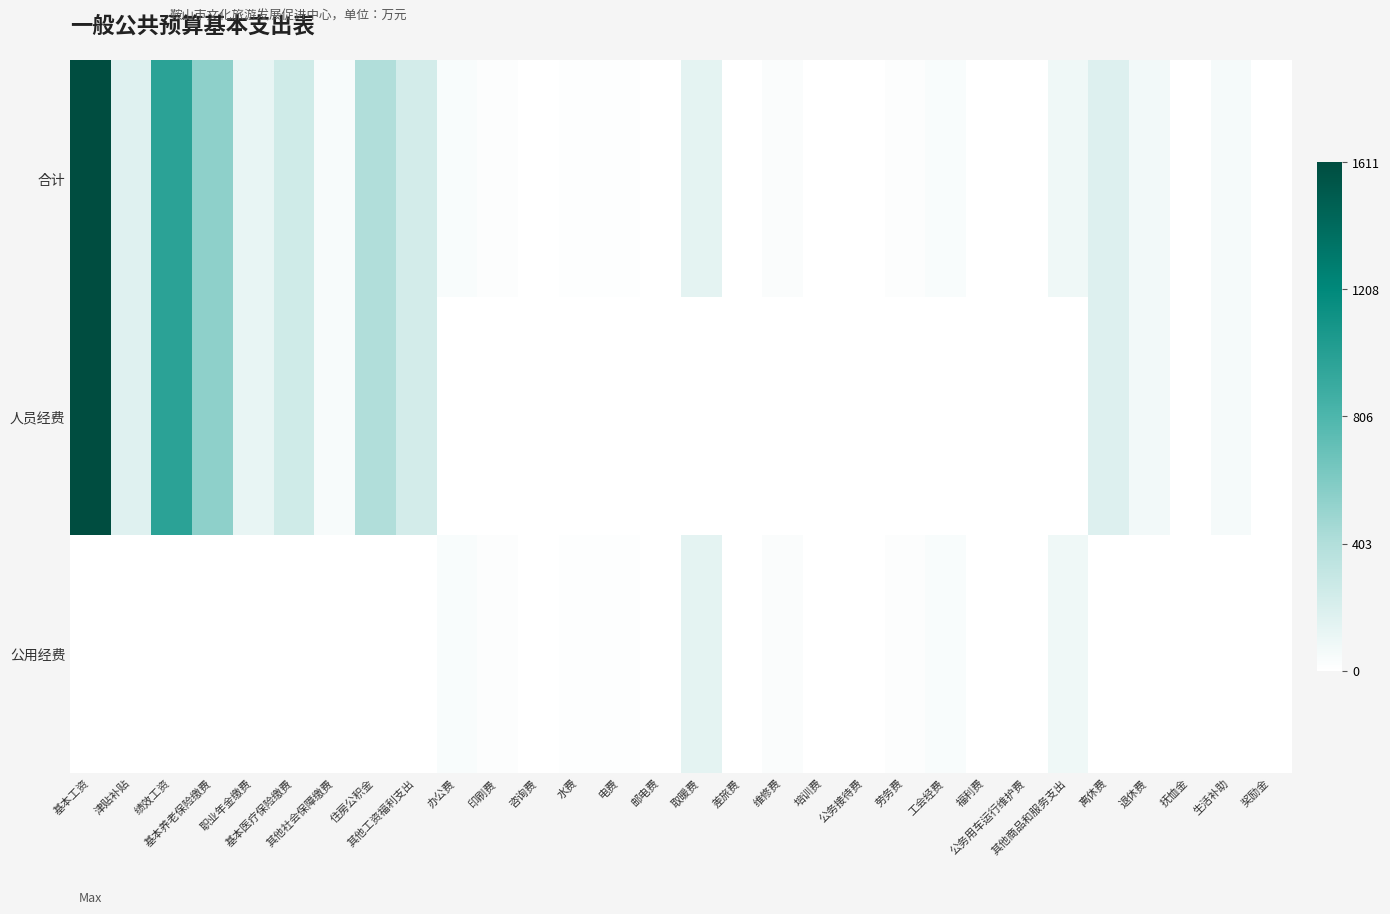

Which series changed the most between 差旅费 and 工会经费?

合计